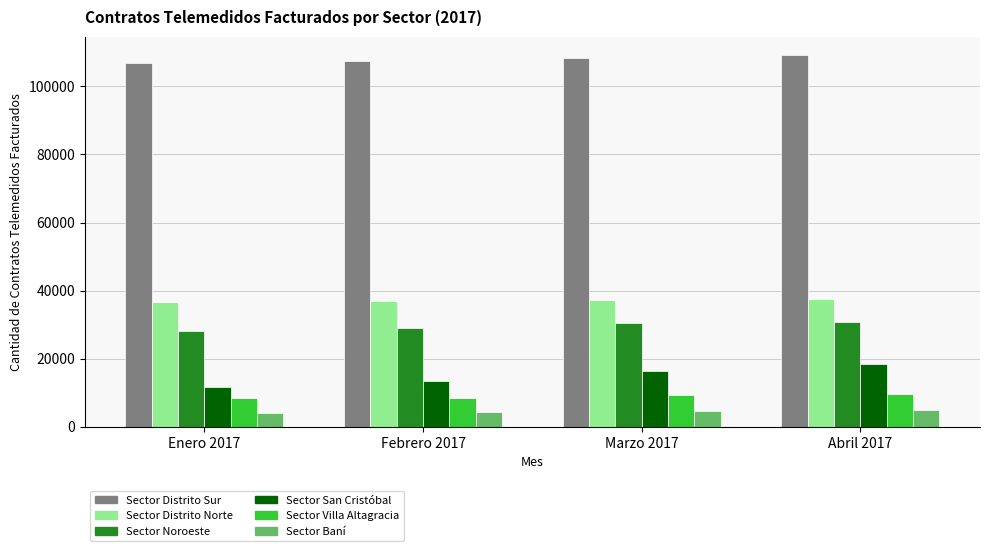

What is the difference between the highest and lowest values at Marzo 2017?

103530